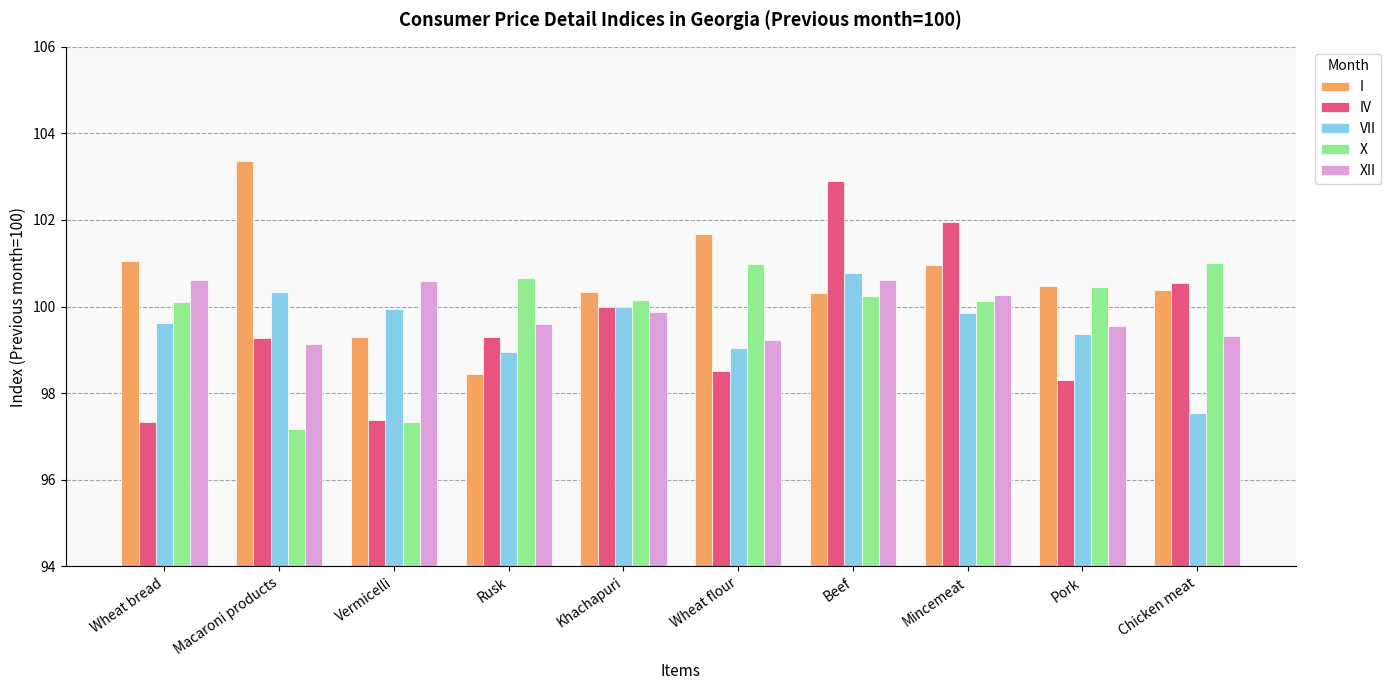

Which label corresponds to the smallest value in the chart?

Macaroni products